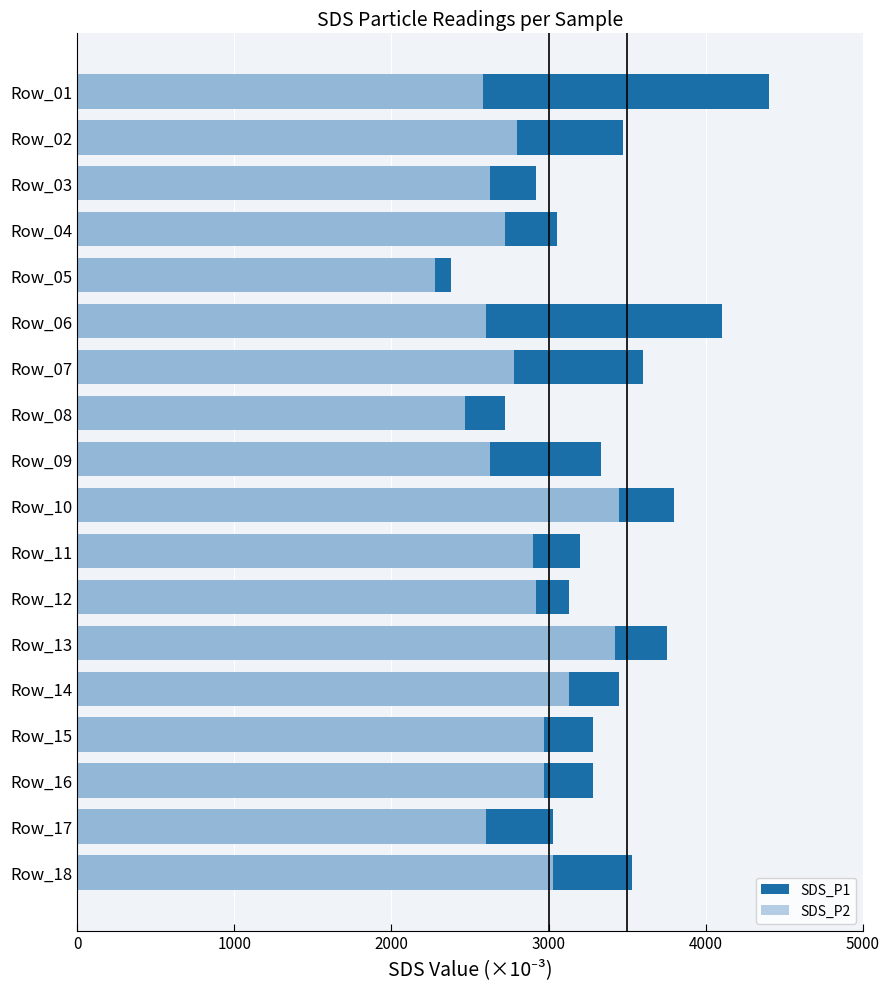

How many data points in SDS_P1 are above 3330?

8